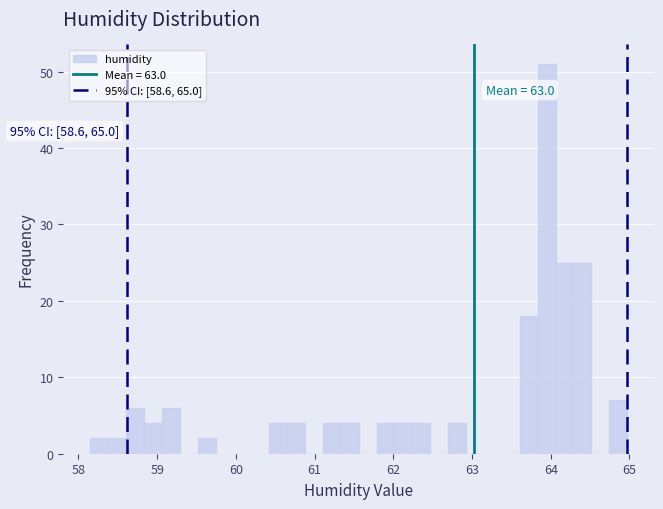

Around what value on the x-axis is the tallest bar? Give the approximate position of its centre, as read against the axis.

63.9